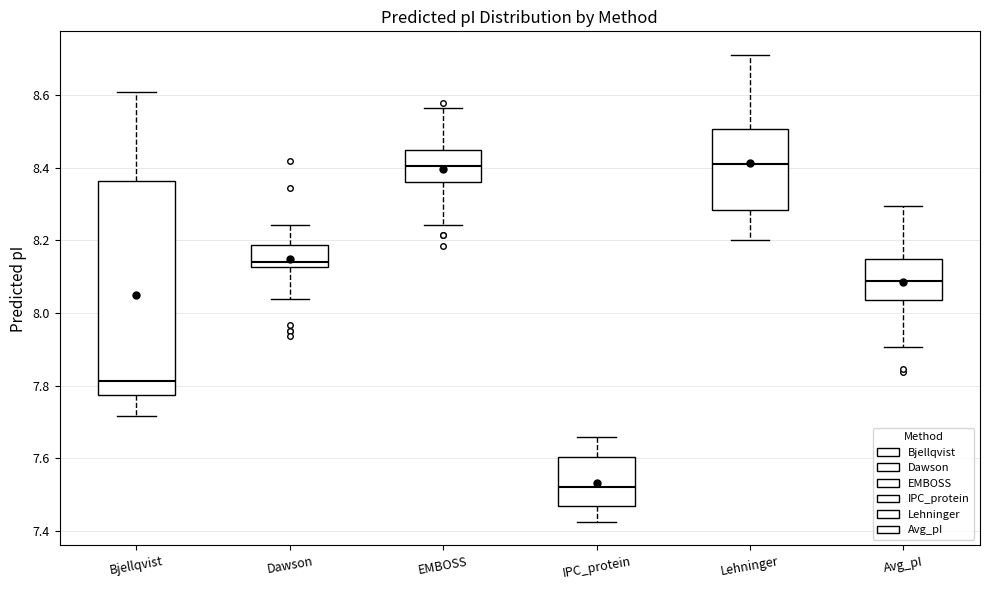

Reading left to right, transcribe this box plot: for each box, give where its median line is, the range the box spans, and where its two whiskers end, as read against the y-axis. The values are not printed on the chart, so give them approximately, as read against the axis.

Bjellqvist: median 7.82, box 7.78 to 8.36, whiskers 7.72 to 8.60
Dawson: median 8.14, box 8.12 to 8.18, whiskers 8.04 to 8.24
EMBOSS: median 8.40, box 8.36 to 8.44, whiskers 8.24 to 8.56
IPC_protein: median 7.52, box 7.46 to 7.60, whiskers 7.42 to 7.66
Lehninger: median 8.42, box 8.28 to 8.50, whiskers 8.20 to 8.72
Avg_pI: median 8.08, box 8.04 to 8.14, whiskers 7.90 to 8.30